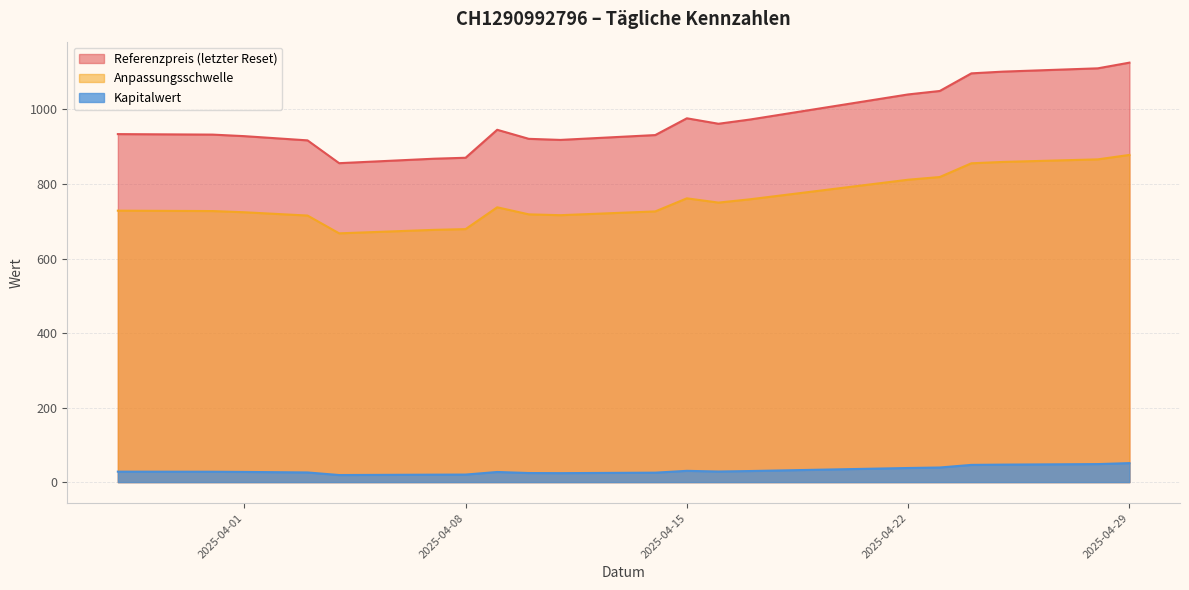

Does the chart display data point markers on the line(s)?

No